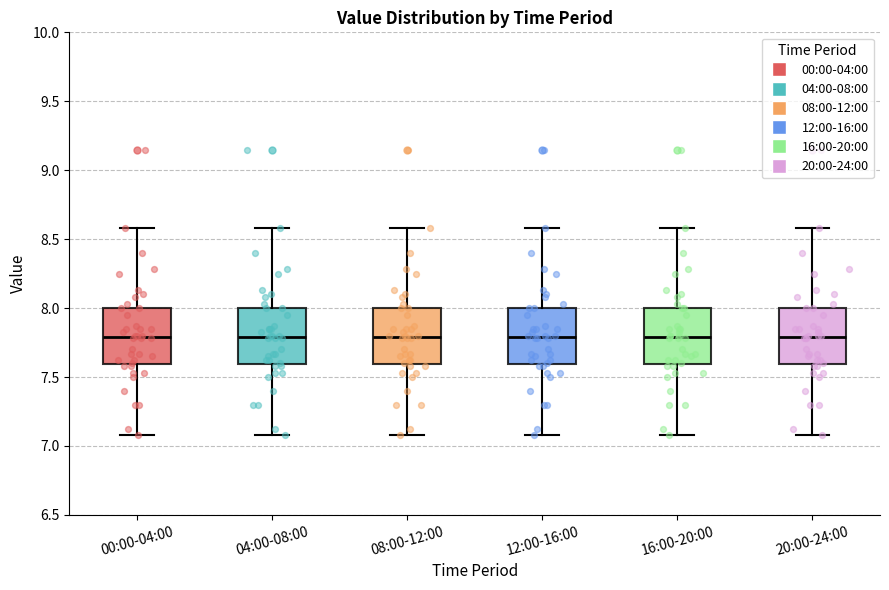

Reading left to right, transcribe this box plot: for each box, give where its median line is, the range the box spans, and where its two whiskers end, as read against the y-axis. The values are not printed on the chart, so give them approximately, as read against the axis.

00:00-04:00: median 7.8, box 7.6 to 8.0, whiskers 7.1 to 8.6
04:00-08:00: median 7.8, box 7.6 to 8.0, whiskers 7.1 to 8.6
08:00-12:00: median 7.8, box 7.6 to 8.0, whiskers 7.1 to 8.6
12:00-16:00: median 7.8, box 7.6 to 8.0, whiskers 7.1 to 8.6
16:00-20:00: median 7.8, box 7.6 to 8.0, whiskers 7.1 to 8.6
20:00-24:00: median 7.8, box 7.6 to 8.0, whiskers 7.1 to 8.6